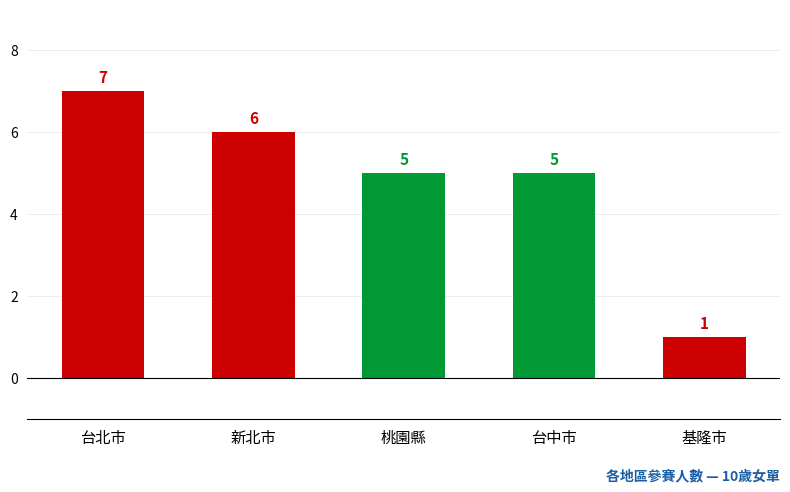

What position from the left is 新北市?

2